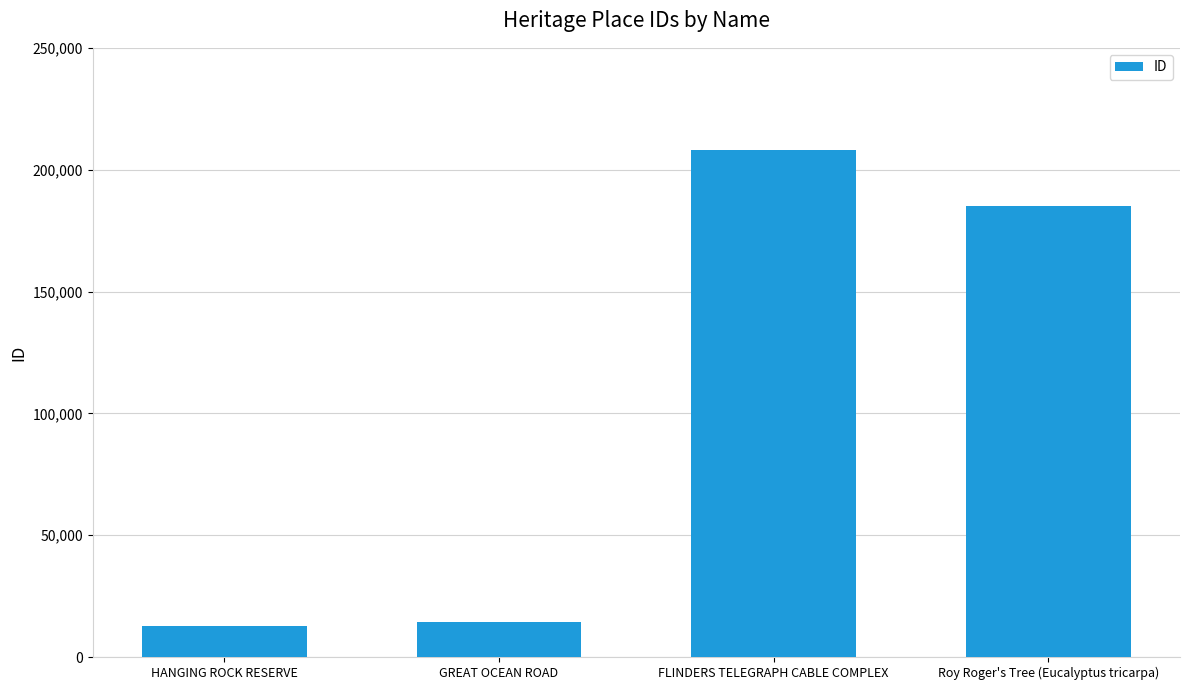

Reading left to right, transcribe all the data shown in this chart.

HANGING ROCK RESERVE=12533	GREAT OCEAN ROAD=14228	FLINDERS TELEGRAPH CABLE COMPLEX=208208	Roy Roger's Tree (Eucalyptus tricarpa)=184964